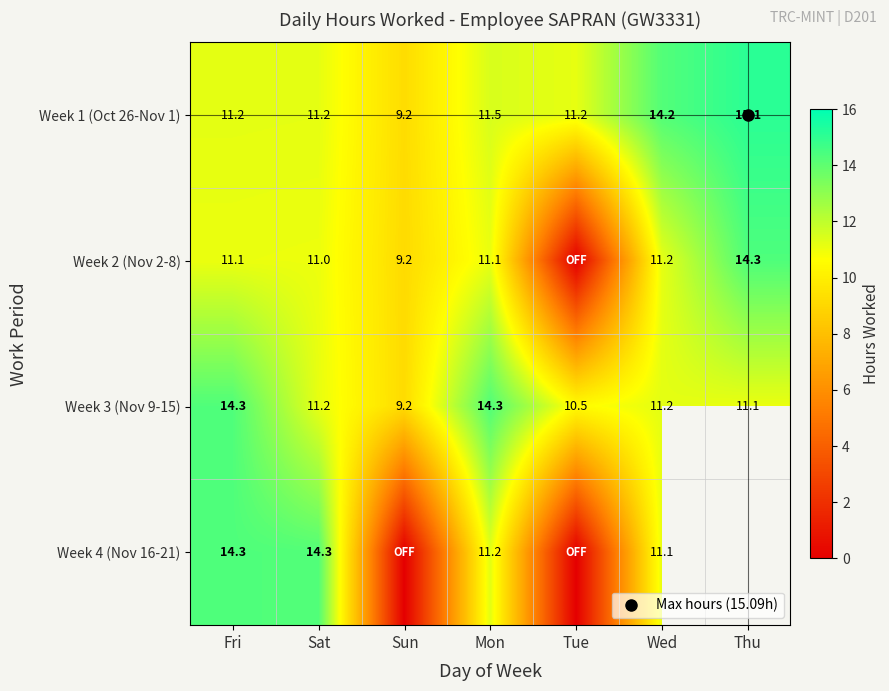

At which label does Week 1 (Oct 26-Nov 1) first exceed 11?

Fri